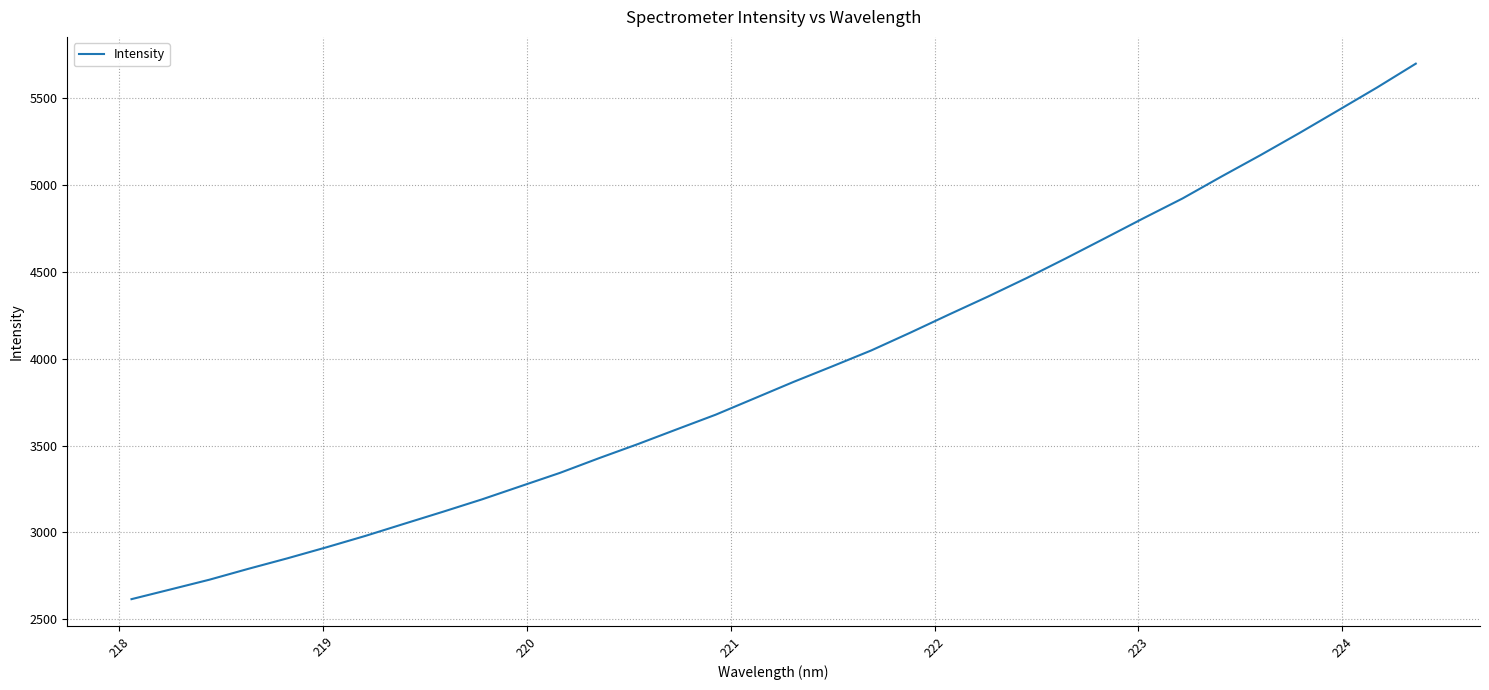

What is the maximum value shown in the chart?

5695.7